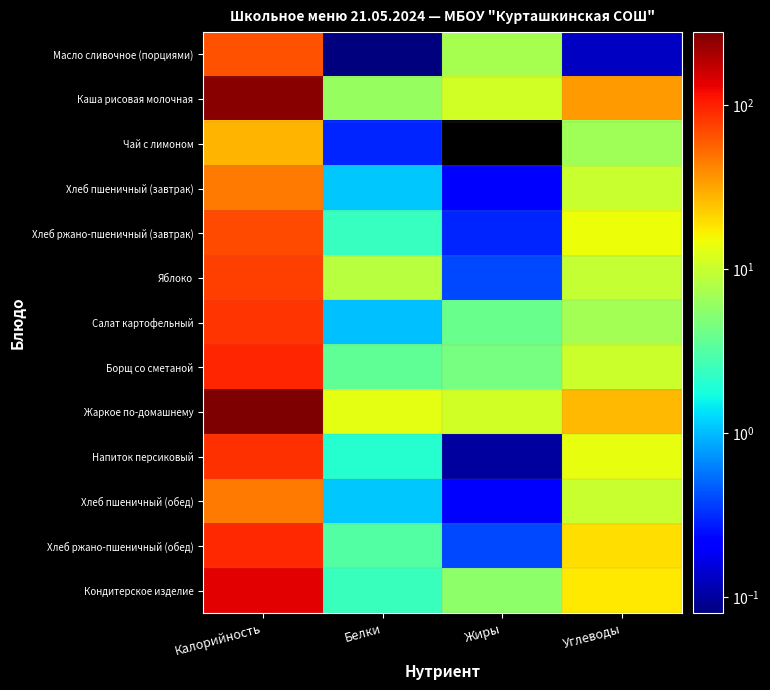

At Углеводы, list the series in order from smallest to largest.

Масло сливочное (порциями), Чай с лимоном, Салат картофельный, Яблоко, Хлеб пшеничный (завтрак), Хлеб пшеничный (обед), Борщ со сметаной, Напиток персиковый, Хлеб ржано-пшеничный (завтрак), Кондитерское изделие, Хлеб ржано-пшеничный (обед), Жаркое по-домашнему, Каша рисовая молочная